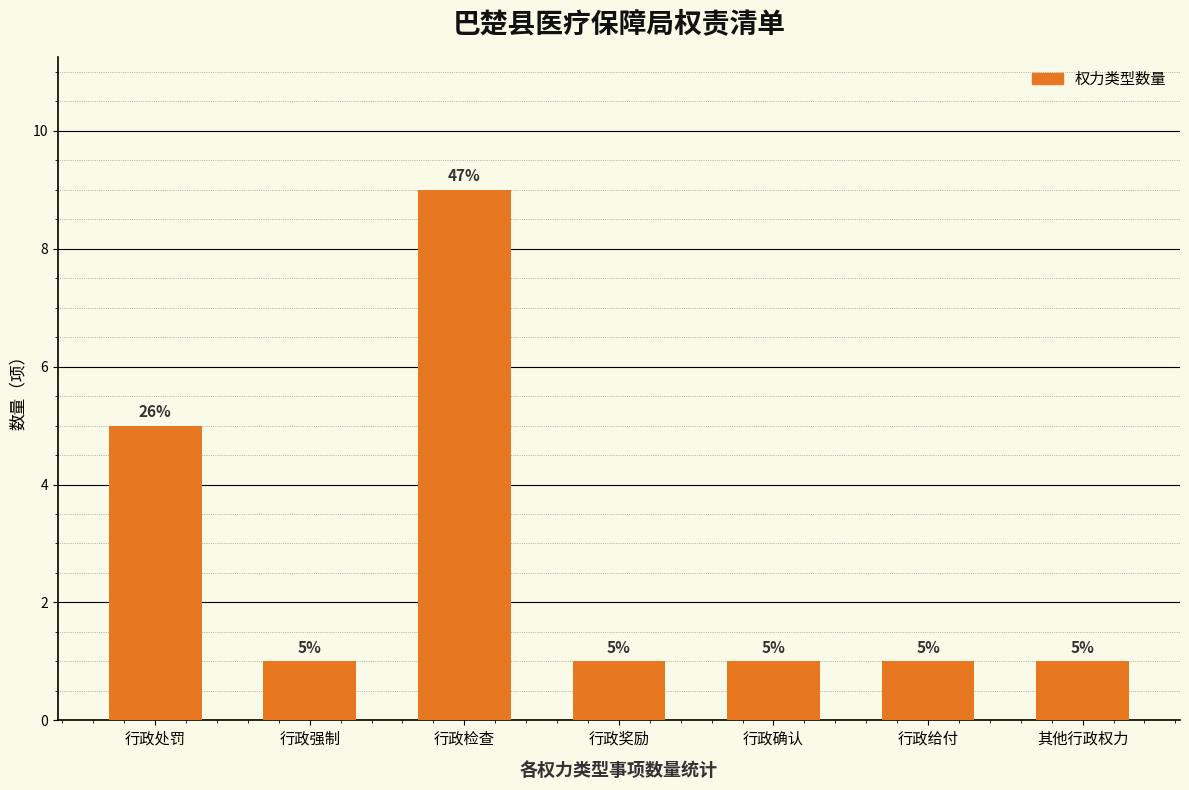

What is the label of the 2nd bar from the right?

行政给付